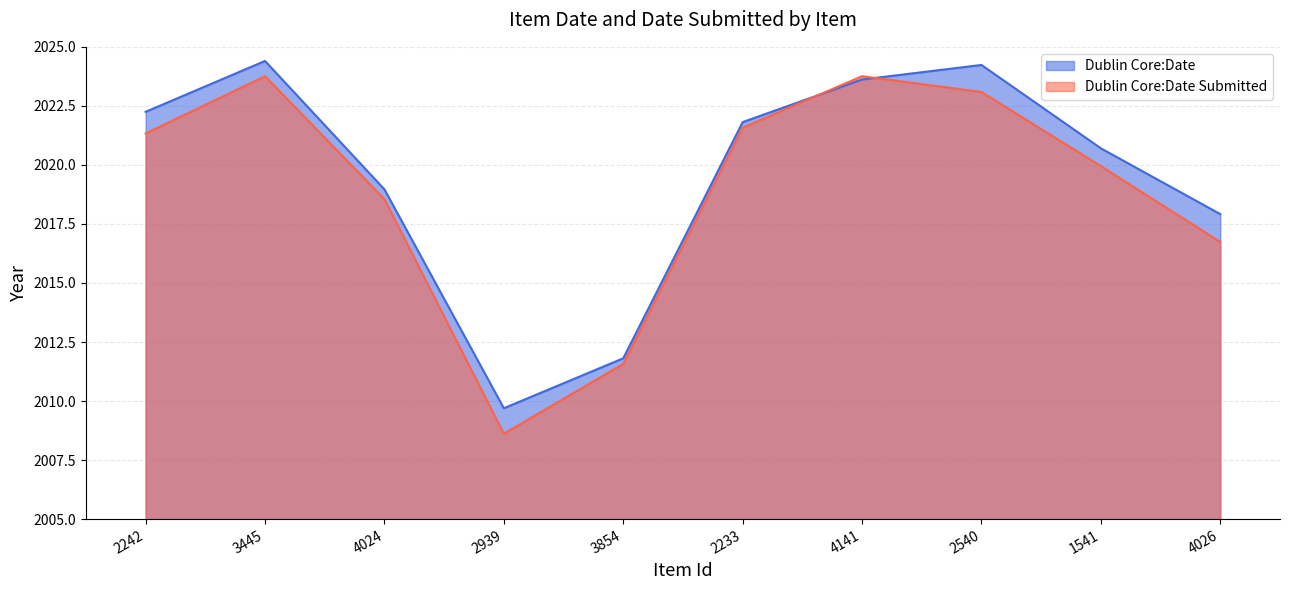

What is the lowest value of the Dublin Core:Date Submitted series?

2008.6